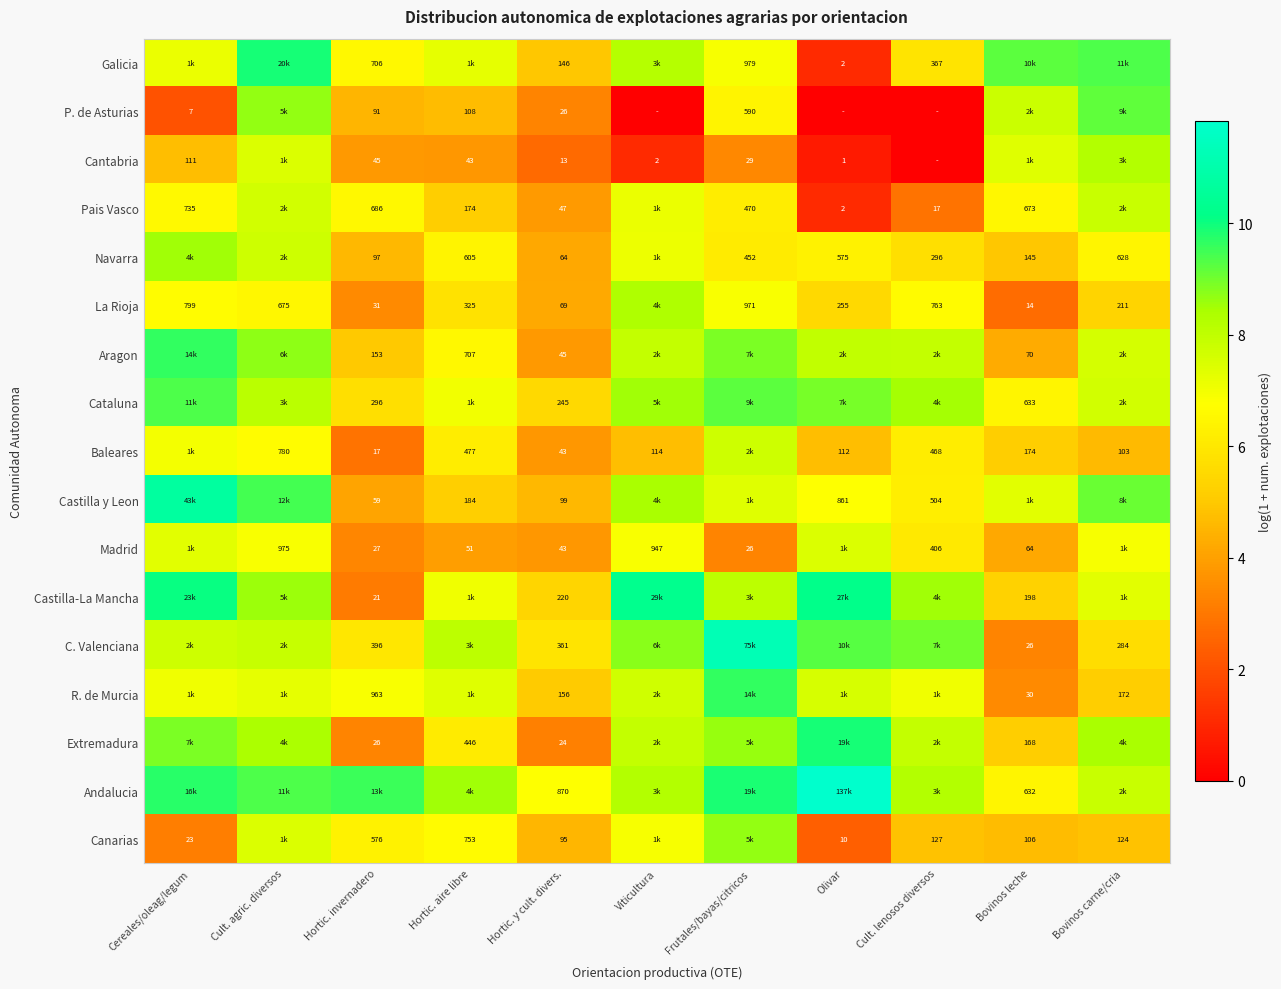

What is the maximum value shown in the chart?

11.8